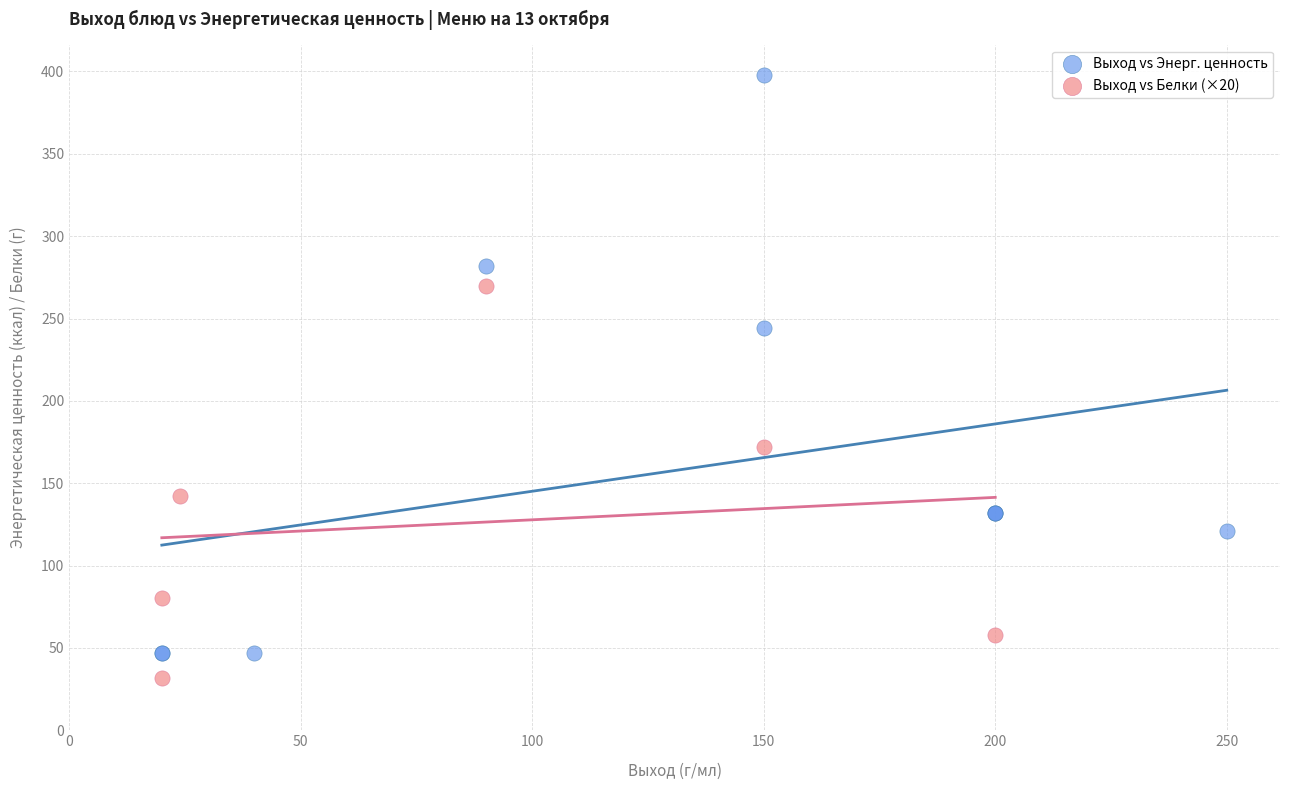

Which series has the widest spread of Y values?

Выход vs Энерг. ценность